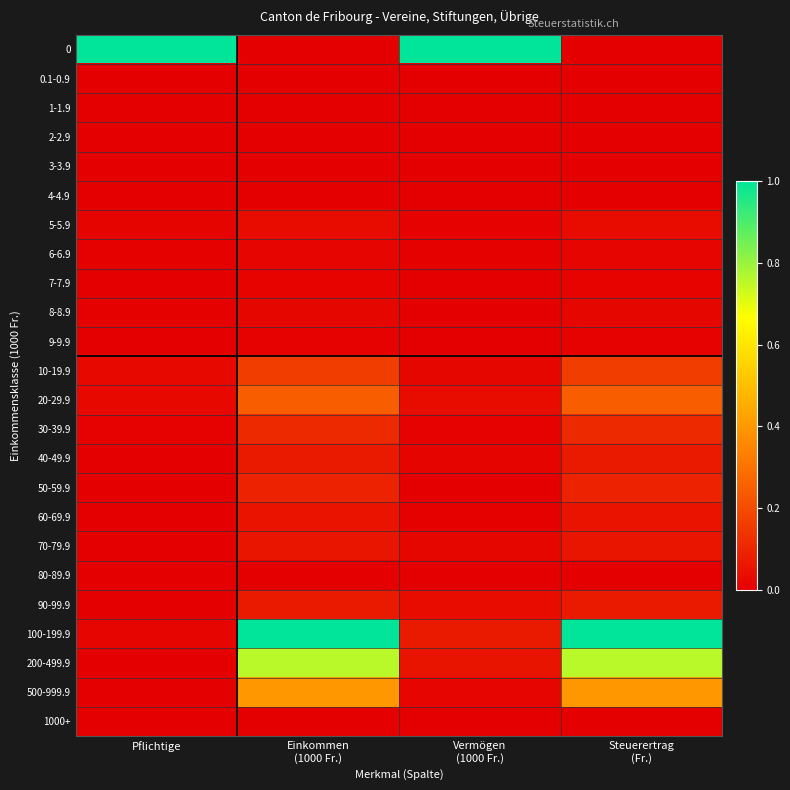

At which category is the sum across all series the highest?

Einkommen
(1000 Fr.)